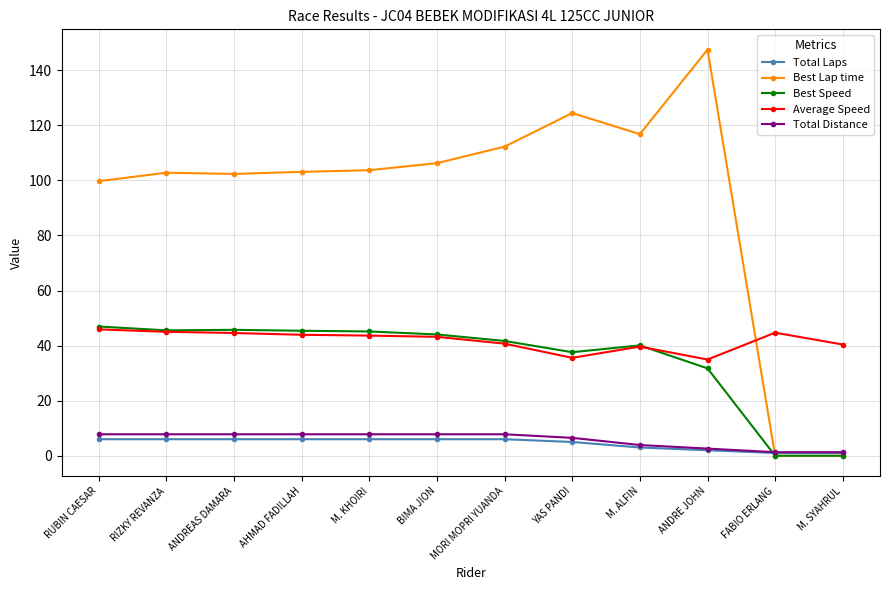

What is the difference between the maximum and minimum values in the Average Speed series?

11.0